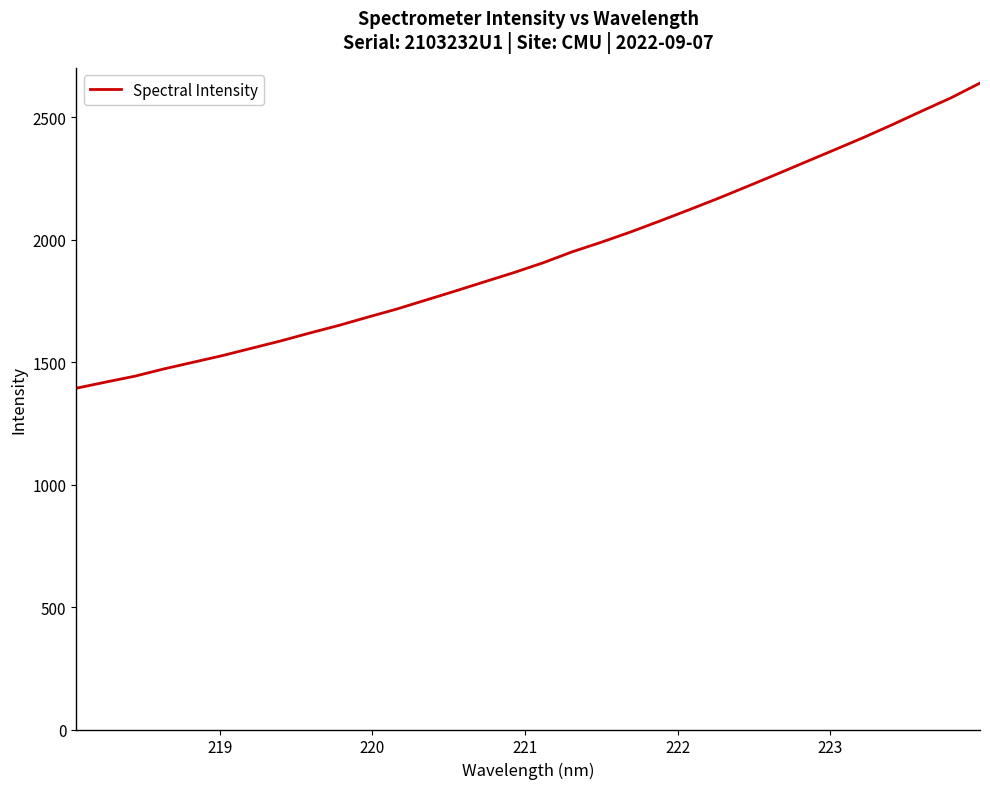

True or false: the data has more than 1 interior local peaks.

False